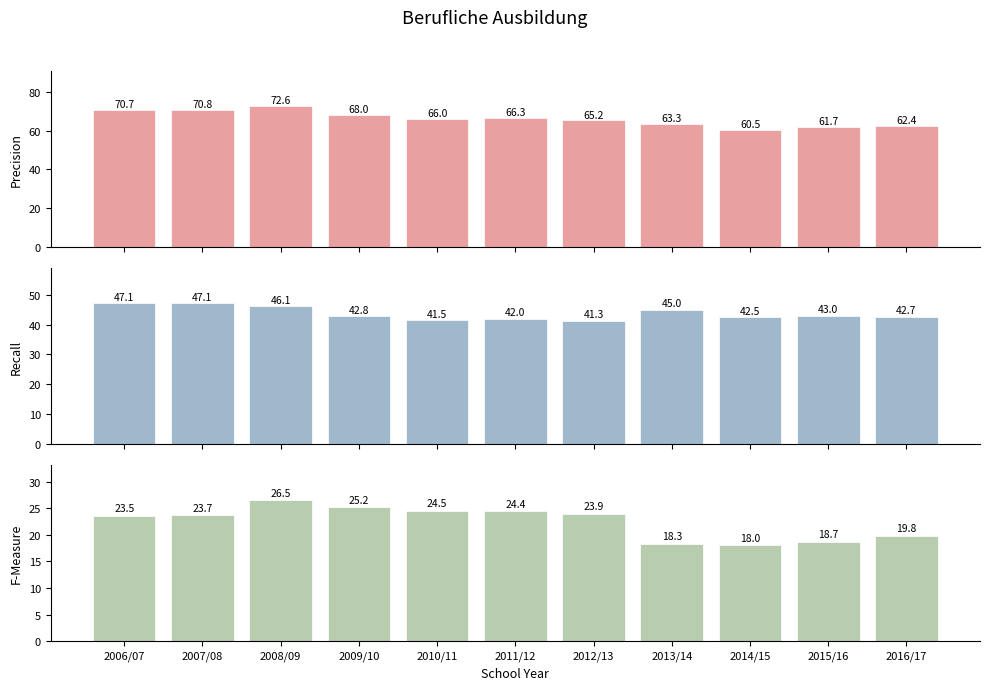

What are all the series names shown in the legend?

Precision, Recall, F-Measure